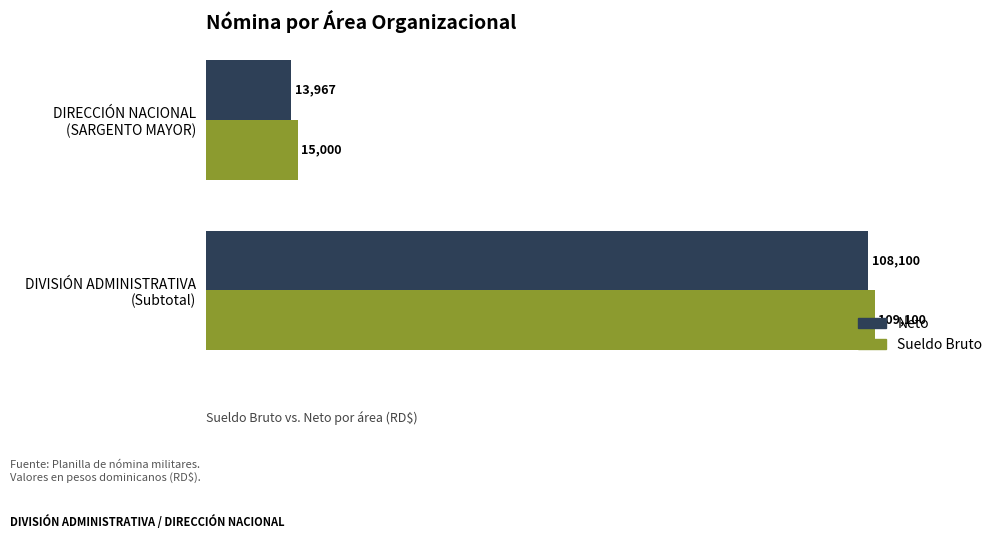

Which category has the highest value in the Sueldo Bruto series?

DIVISIÓN ADMINISTRATIVA
(Subtotal)